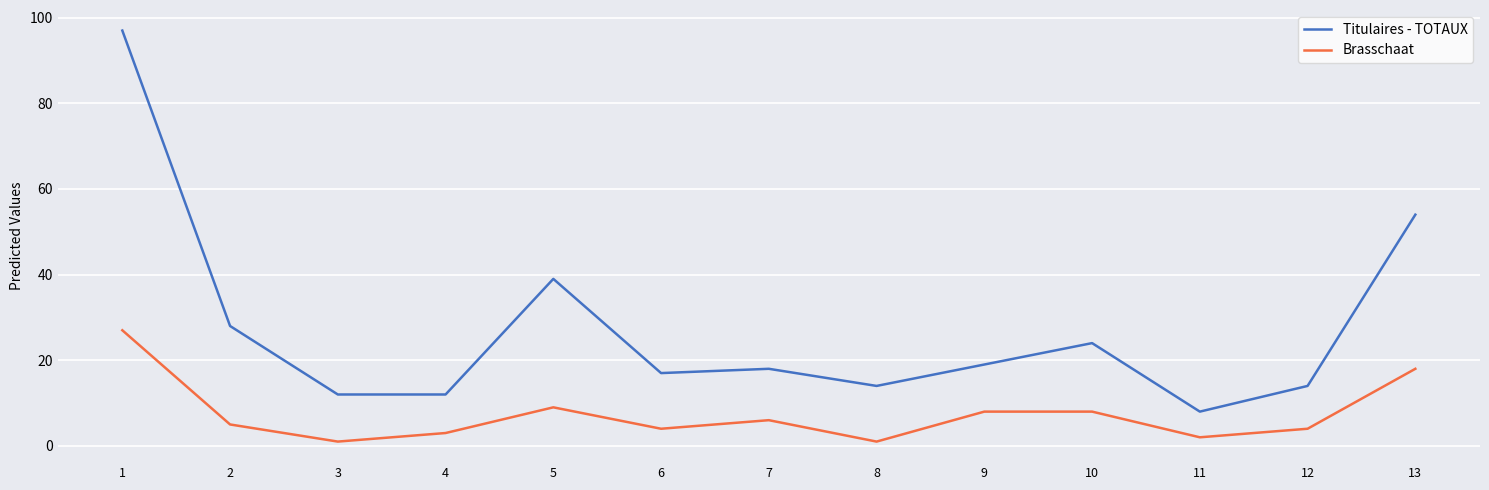

How many lines are shown in the chart?

2